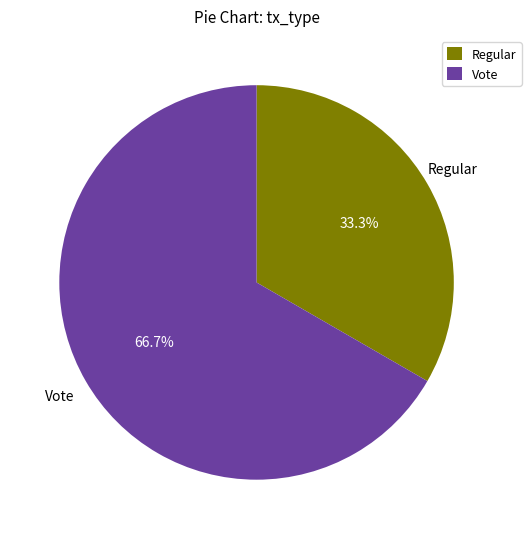

Rank the categories by value from highest to lowest.

Vote, Regular